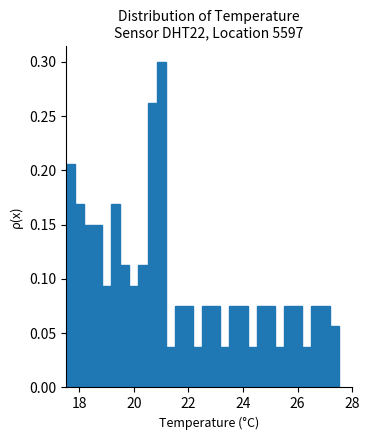

Read against the x-axis, roughly where is the centre of the tallest bar?

21.0